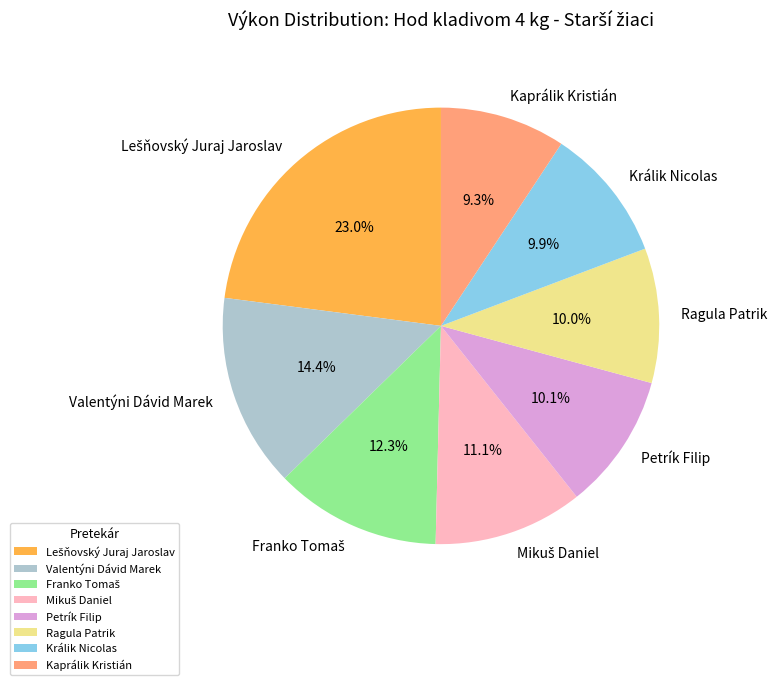

Do Valentýni Dávid Marek and Ragula Patrik together represent more than half of the pie?

No